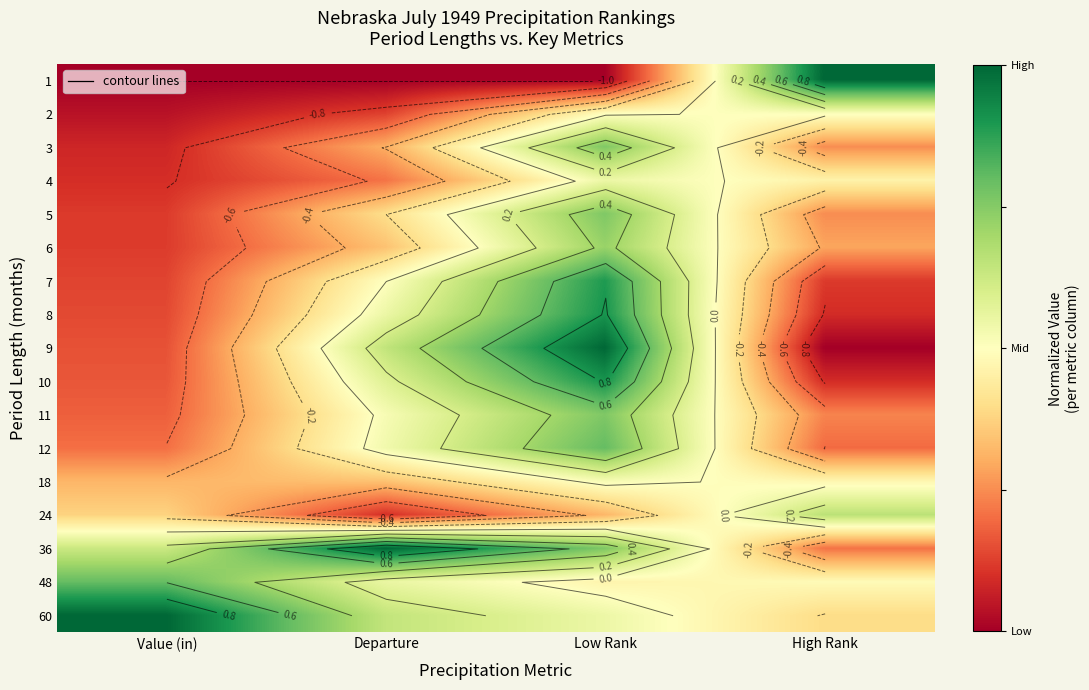

What is the minimum value for 1?

-1.0